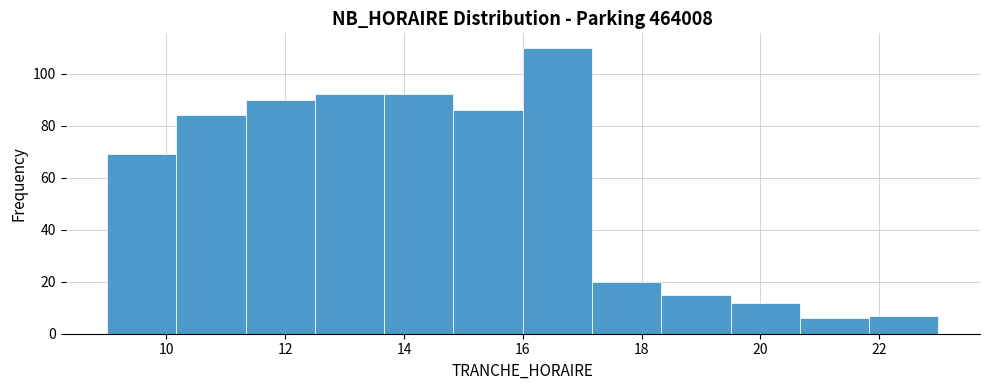

Which range on the x-axis has the tallest bar?

16.0 to 17.2